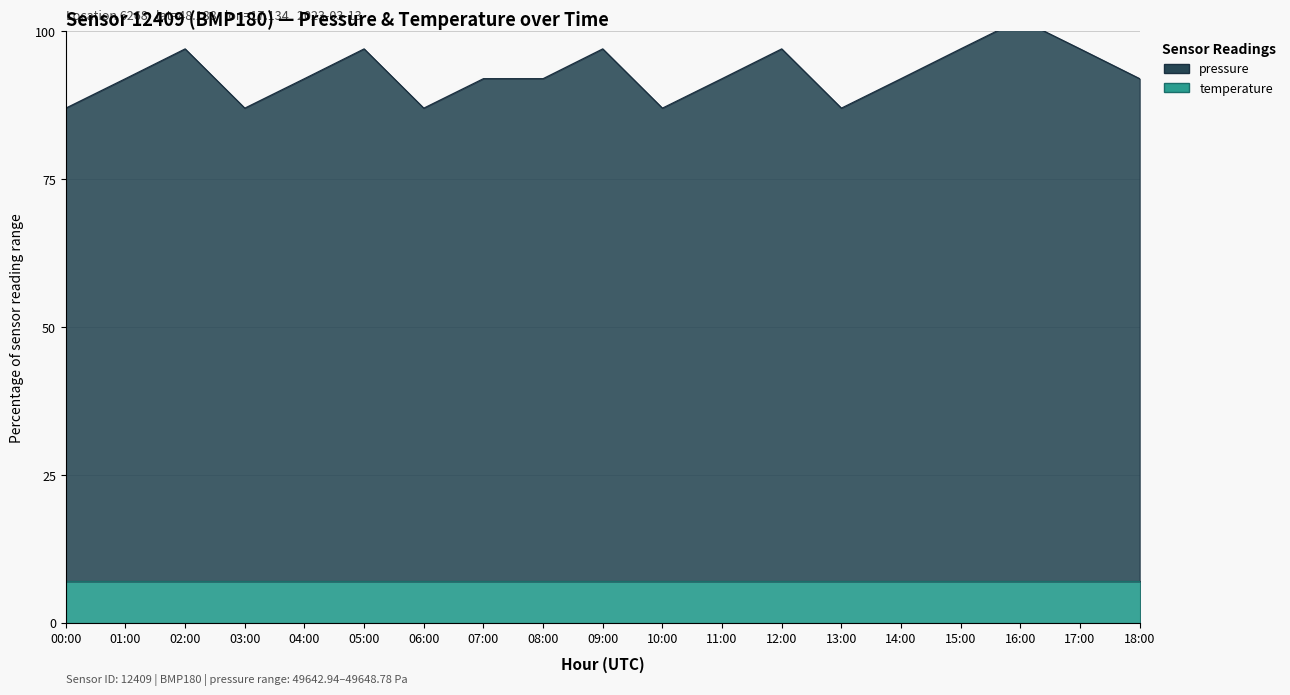

Between 05:00 and 03:00, which is larger?

05:00